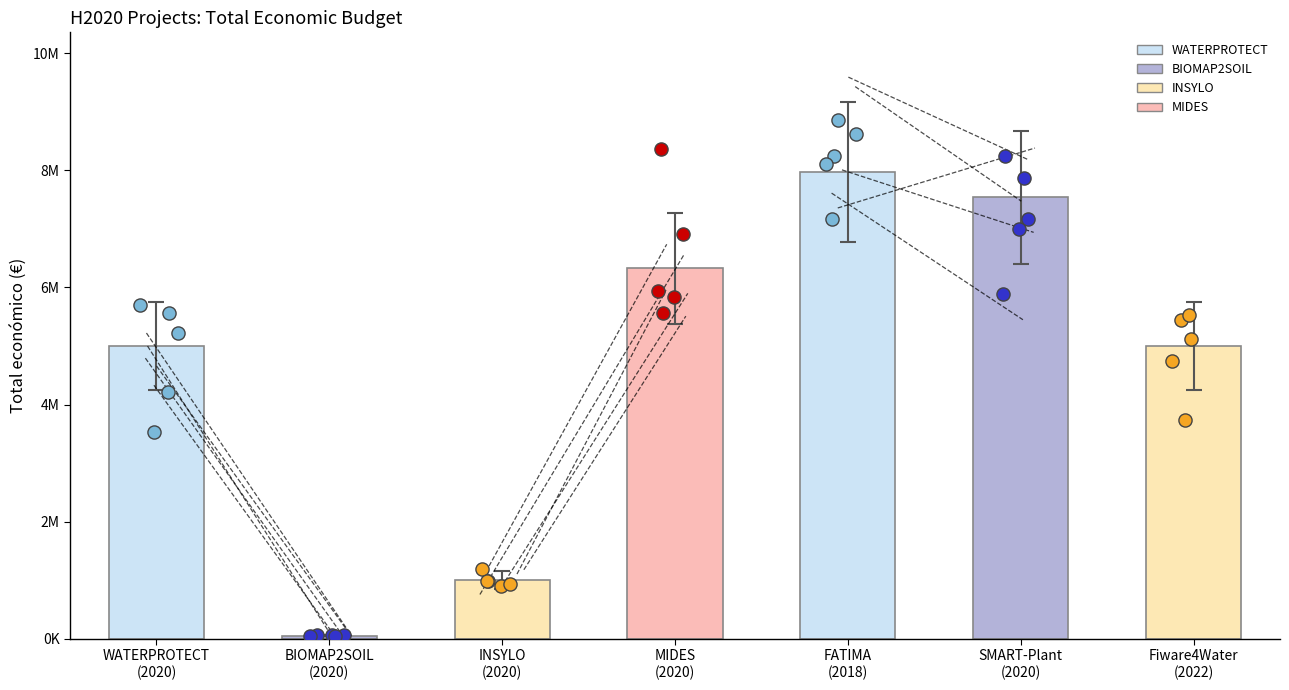

Between WATERPROTECT
(2020) and BIOMAP2SOIL
(2020), which is larger?

WATERPROTECT
(2020)